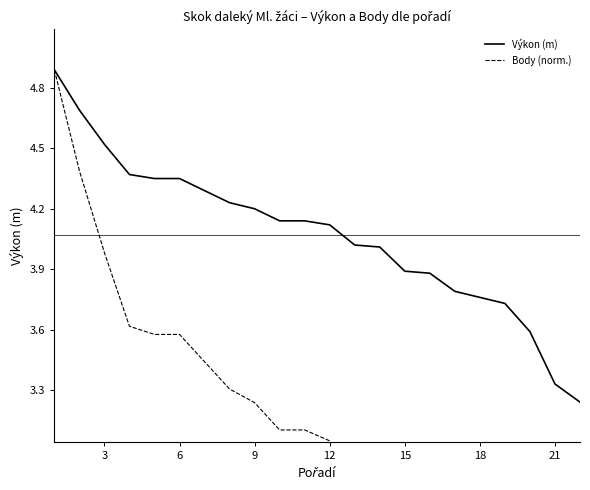

Is it true that Výkon (m) equals 4.5 at 3?

True